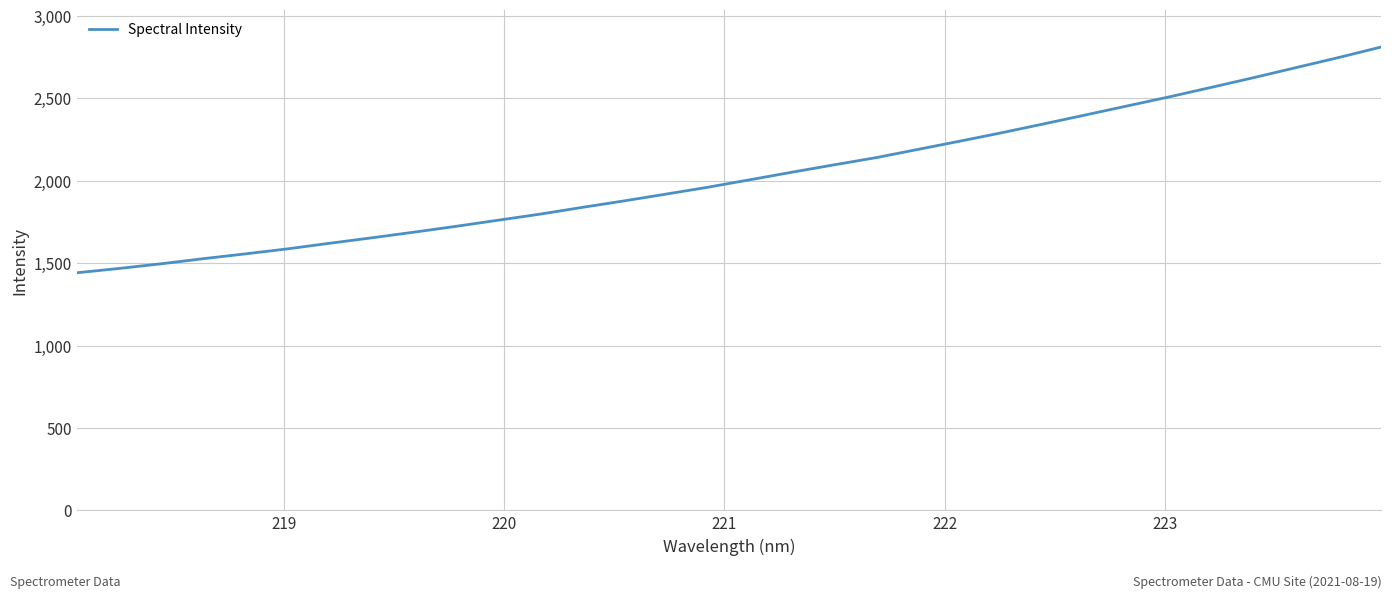

What is the difference between the maximum and minimum values?

1369.7